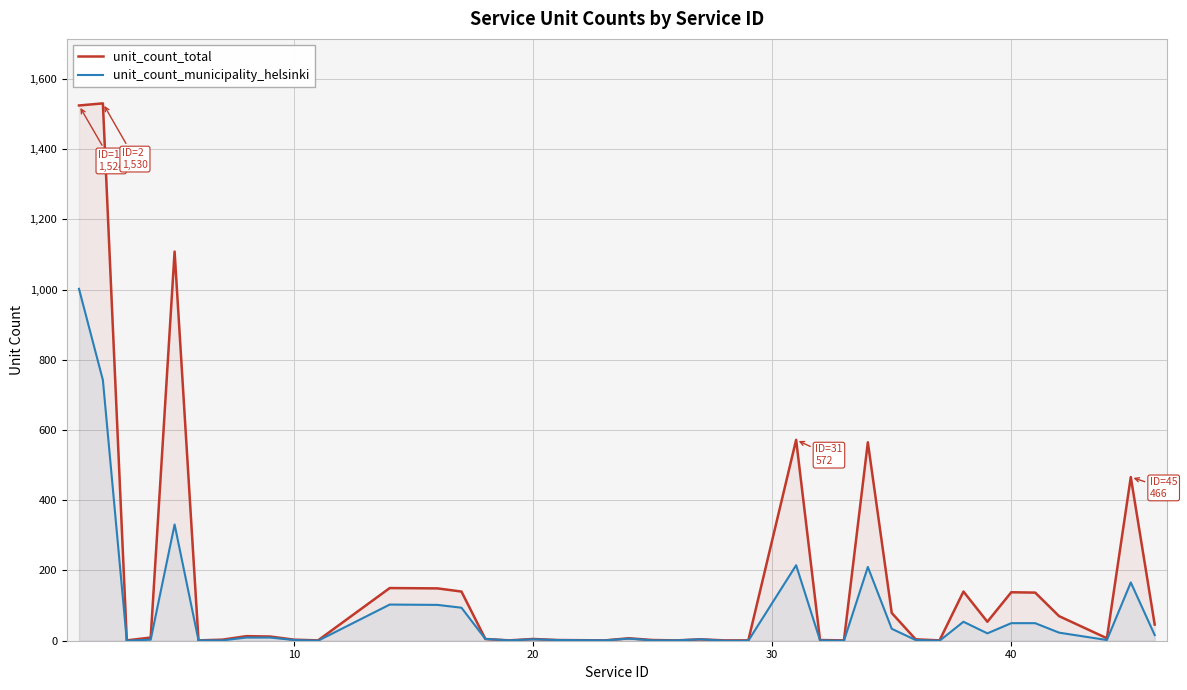

Which series has the largest total across all categories?

unit_count_total